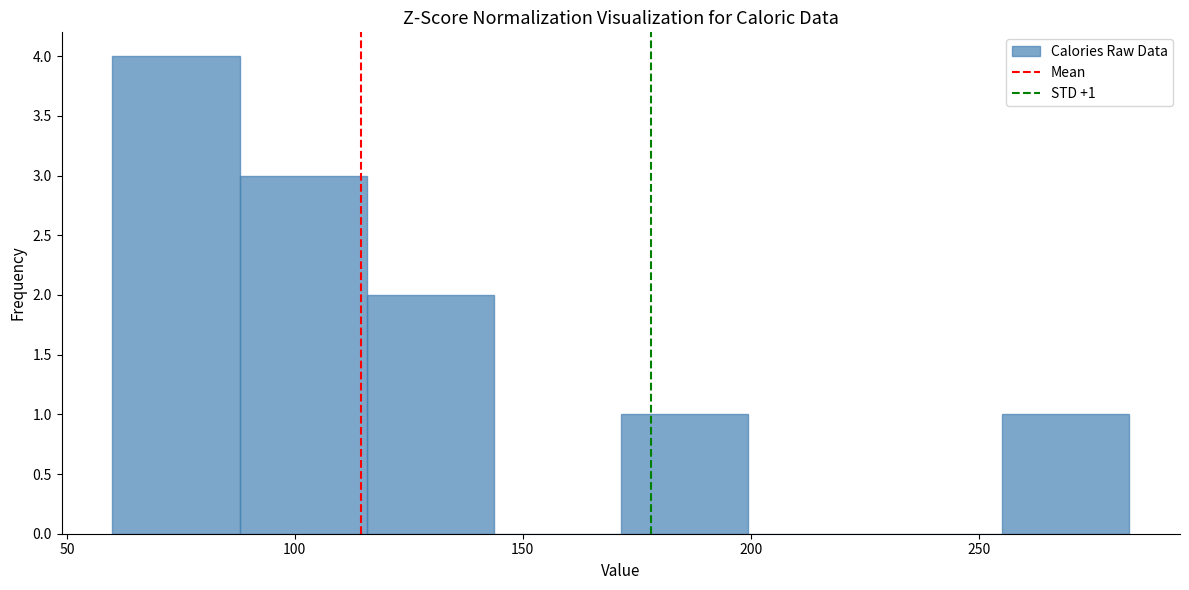

Over which range of the x-axis is the bar tallest?

60 to 90